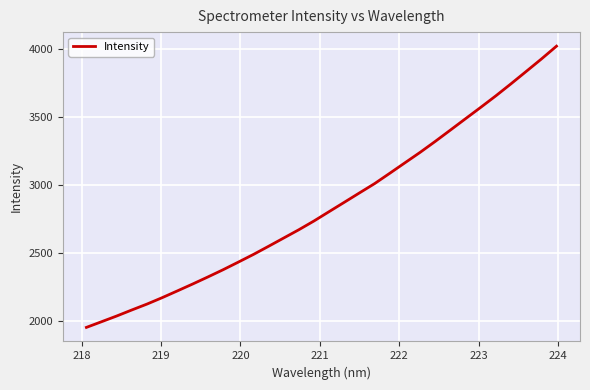

What is the maximum value shown in the chart?

4017.9